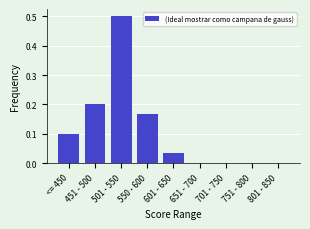

What is the greatest value displayed?

0.5